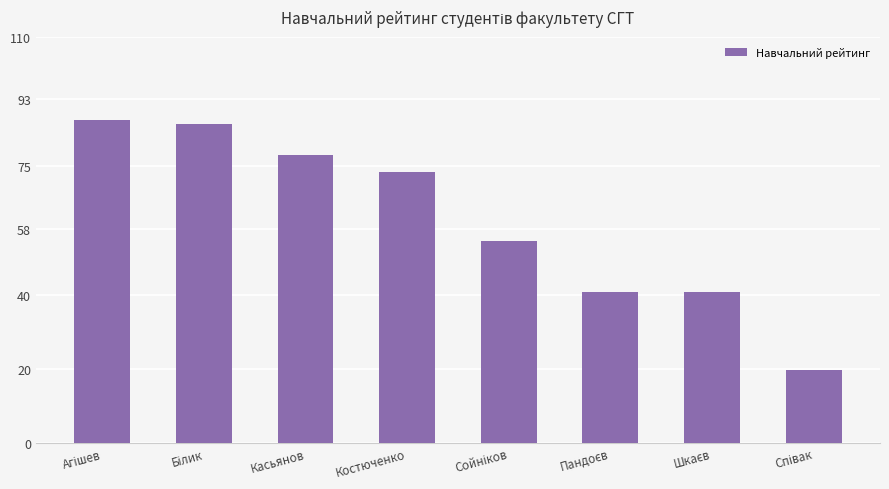

What is the approximate value at Касьянов?

77.9